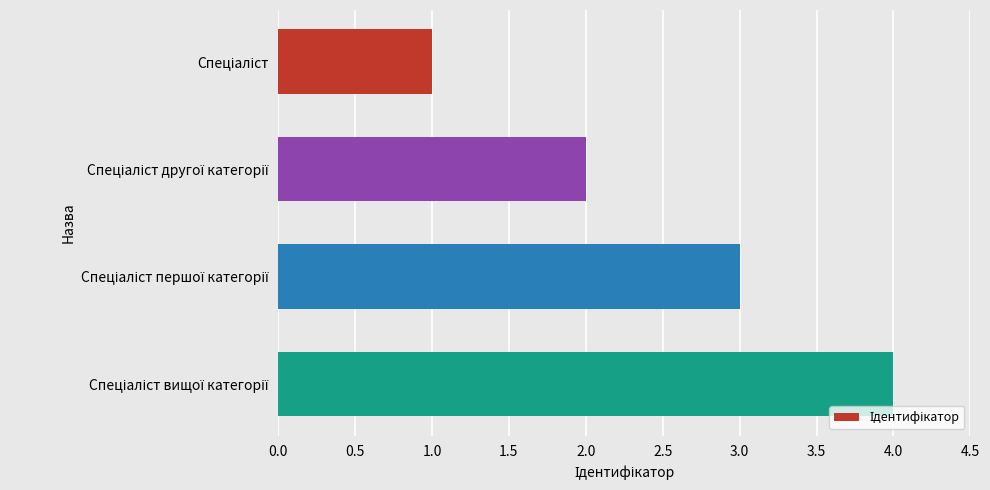

What is the difference between the maximum and minimum values?

3